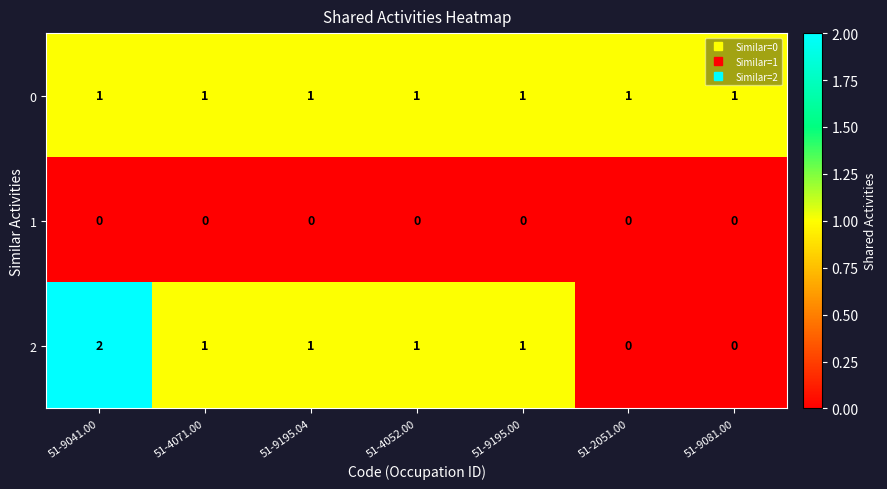

At which category does the chart reach its peak across all series?

51-9041.00